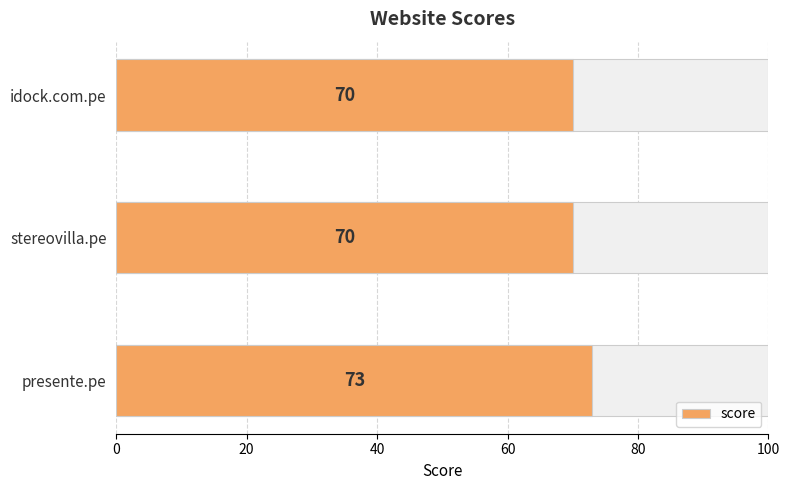

How many bars are there in total?

3